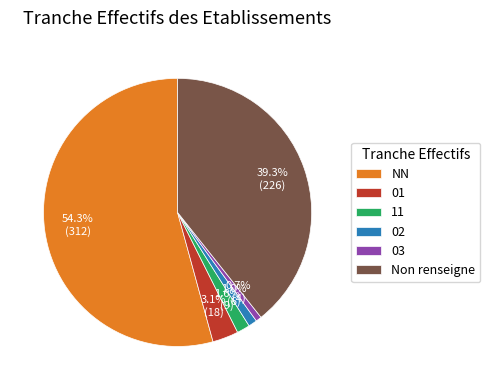

Approximately how many times larger is the value at 11 compared to 01?

0.5